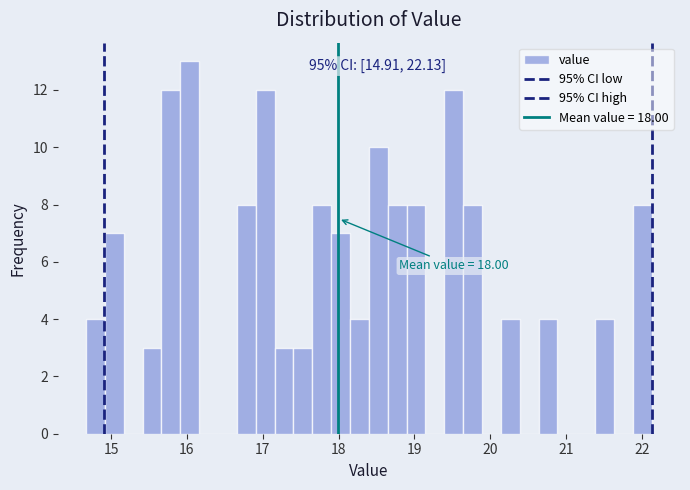

Read against the x-axis, roughly where is the centre of the tallest bar?

16.0